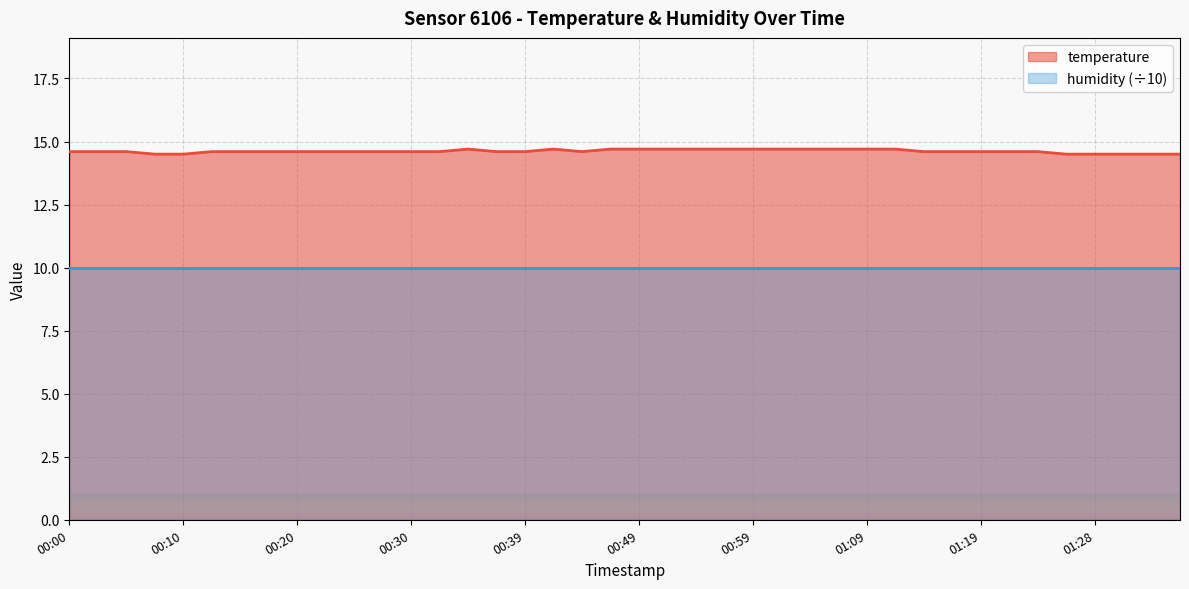

How many lines are shown in the chart?

2